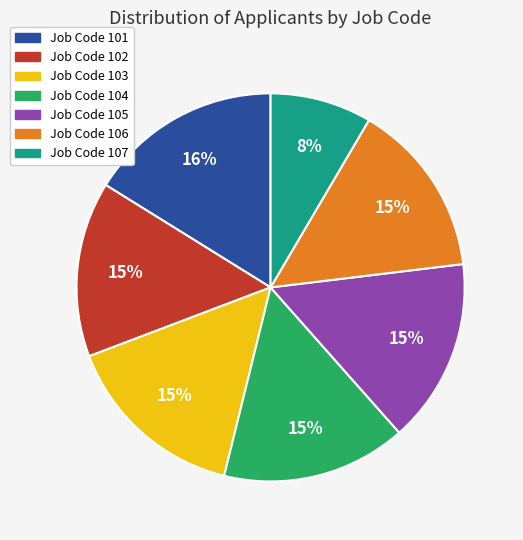

Is there any slice that represents more than half of the pie?

No